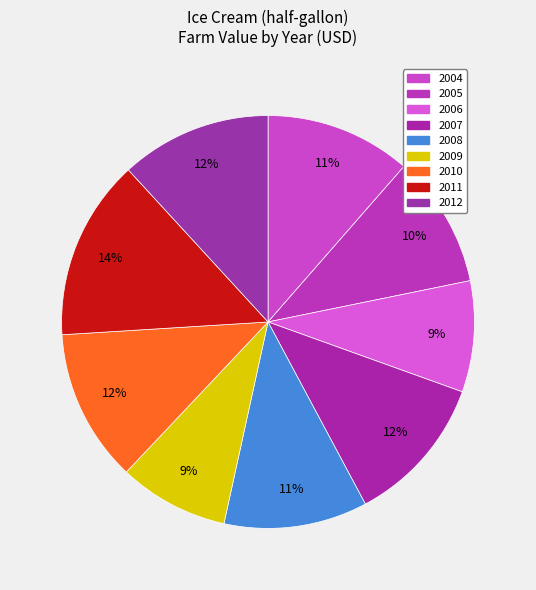

To the nearest percent, what percentage of the pie is 2008?

11%